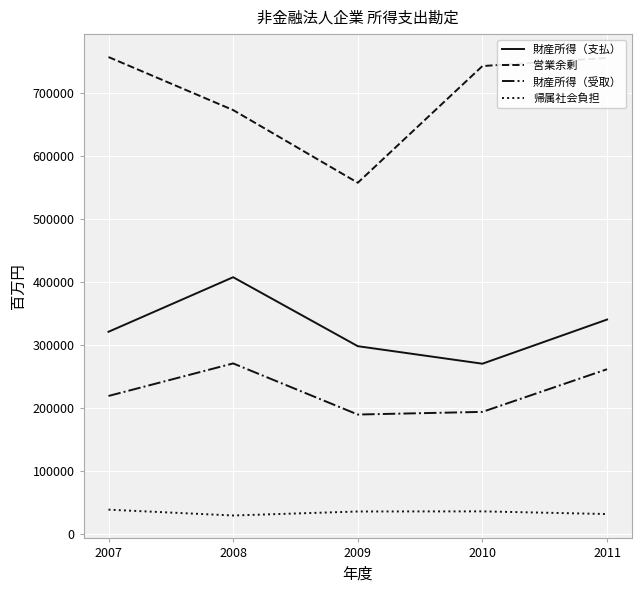

Which series has the largest total across all categories?

営業余剰